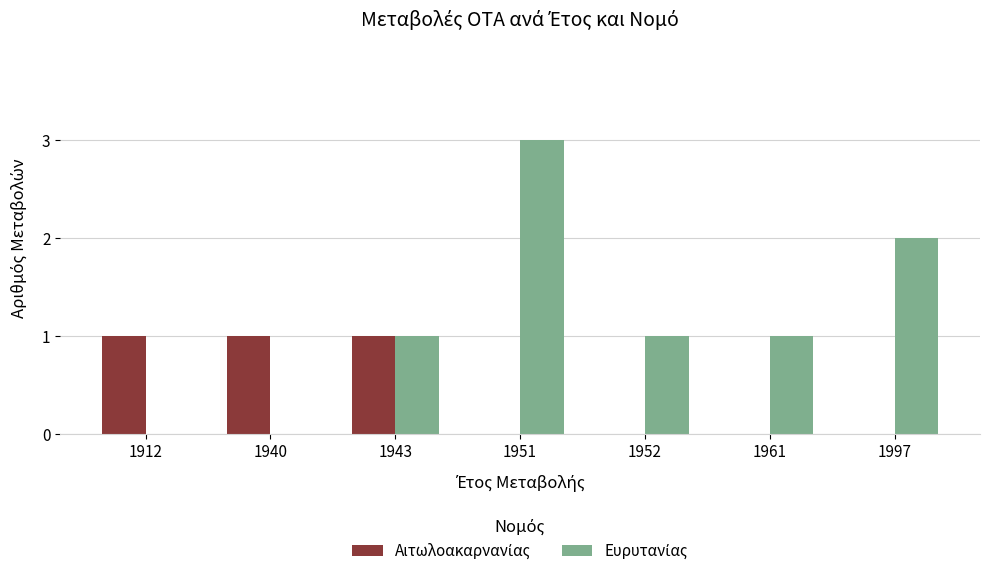

List the series in order of their peak value, lowest first.

Αιτωλοακαρνανίας, Ευρυτανίας